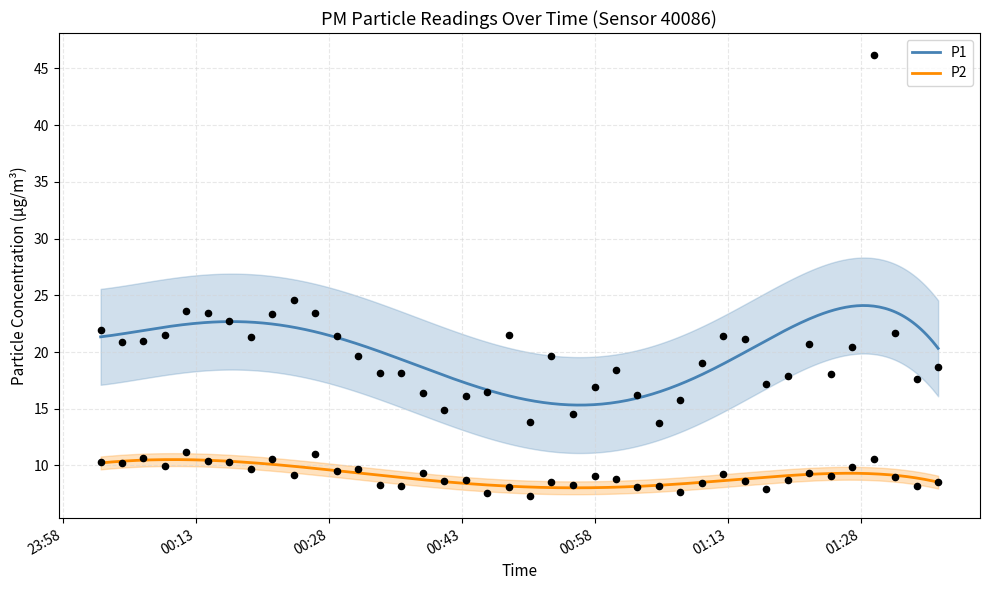

True or false: P2 and P1 cross at least once.

False